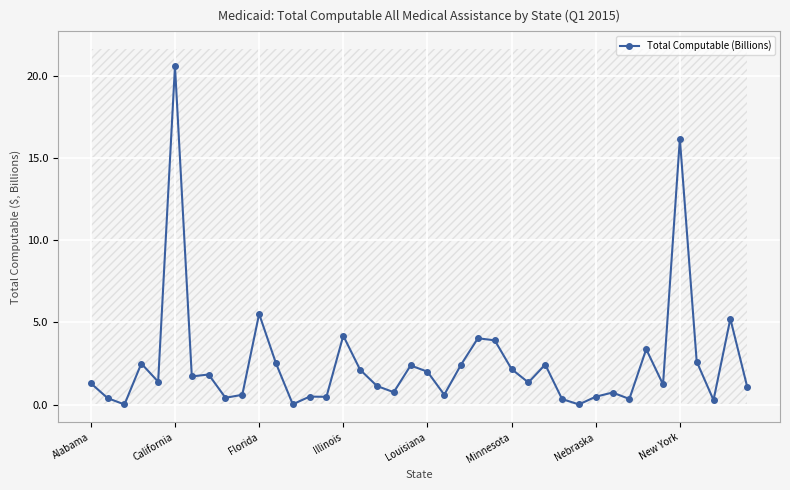

True or false: there are more than 2 points higher than both neighbors.

True